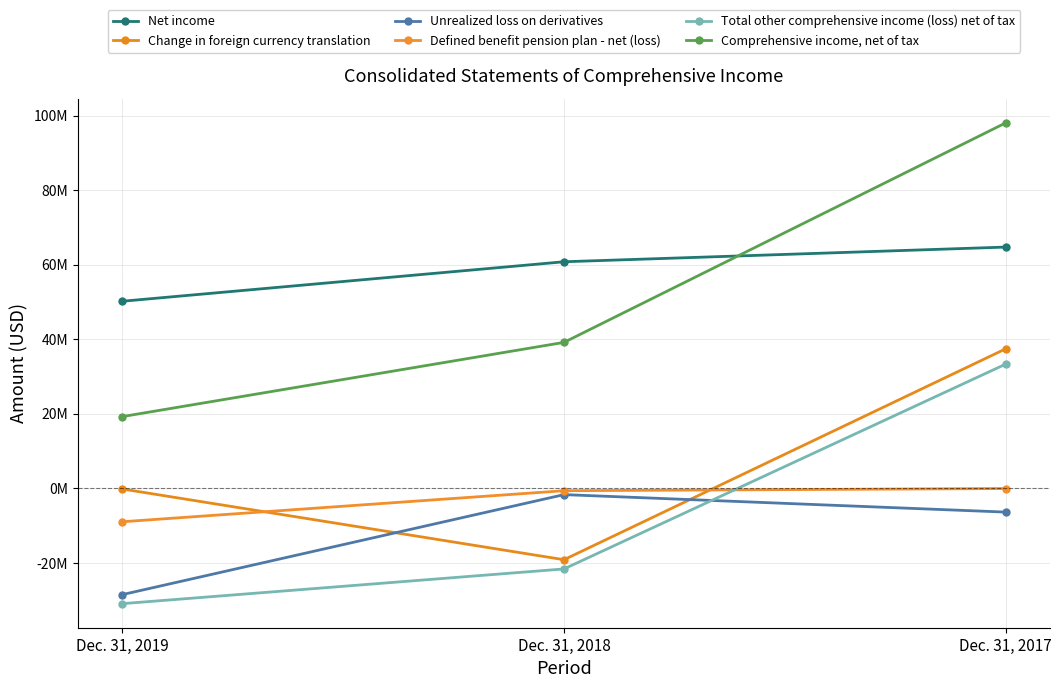

Rank the categories by Comprehensive income, net of tax value from lowest to highest.

Dec. 31, 2019, Dec. 31, 2018, Dec. 31, 2017